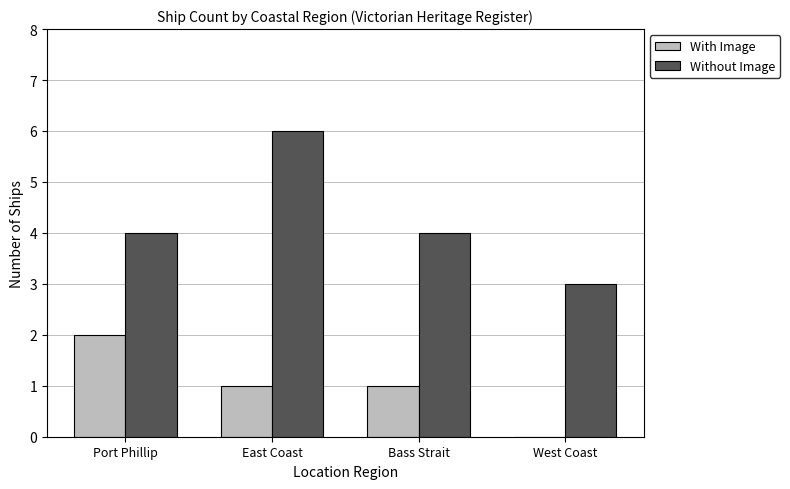

Reading right to left, transcribe all the data shown in this chart.

With Image: West Coast=0	Bass Strait=1	East Coast=1	Port Phillip=2
Without Image: West Coast=3	Bass Strait=4	East Coast=6	Port Phillip=4